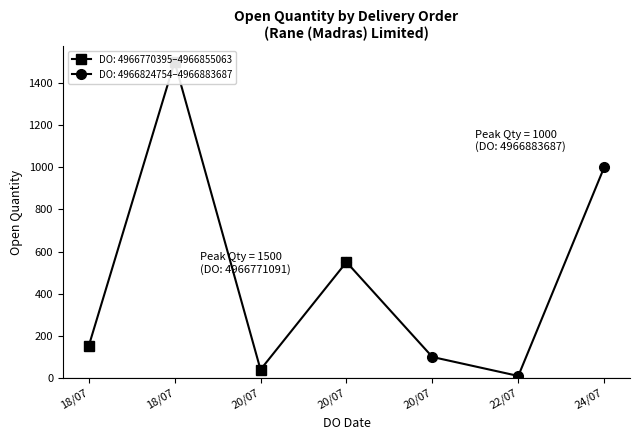

Which has a higher value, 20/07/2023 or 18/07/2023?

18/07/2023